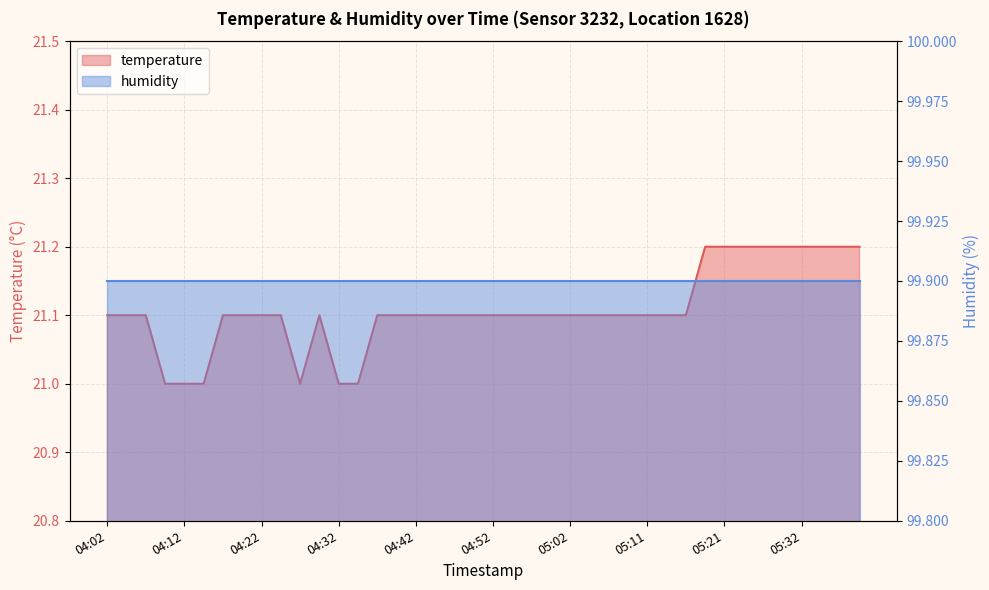

True or false: the data has more than 2 interior local peaks.

False